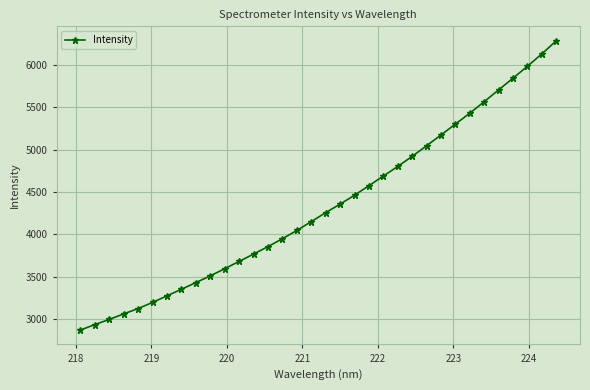

Does the chart display data point markers on the line(s)?

Yes